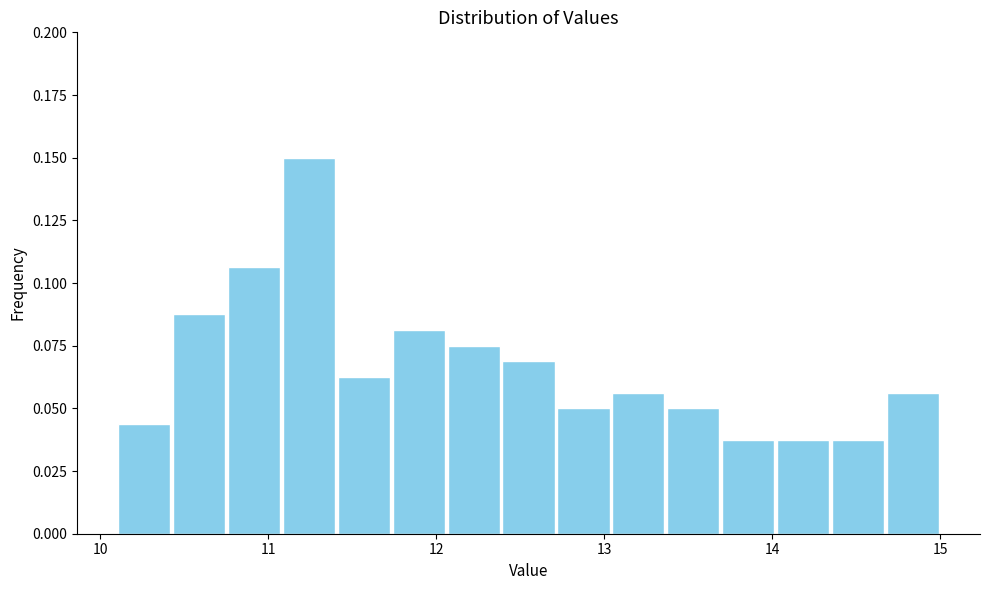

Around what value on the x-axis is the tallest bar? Give the approximate position of its centre, as read against the axis.

11.2